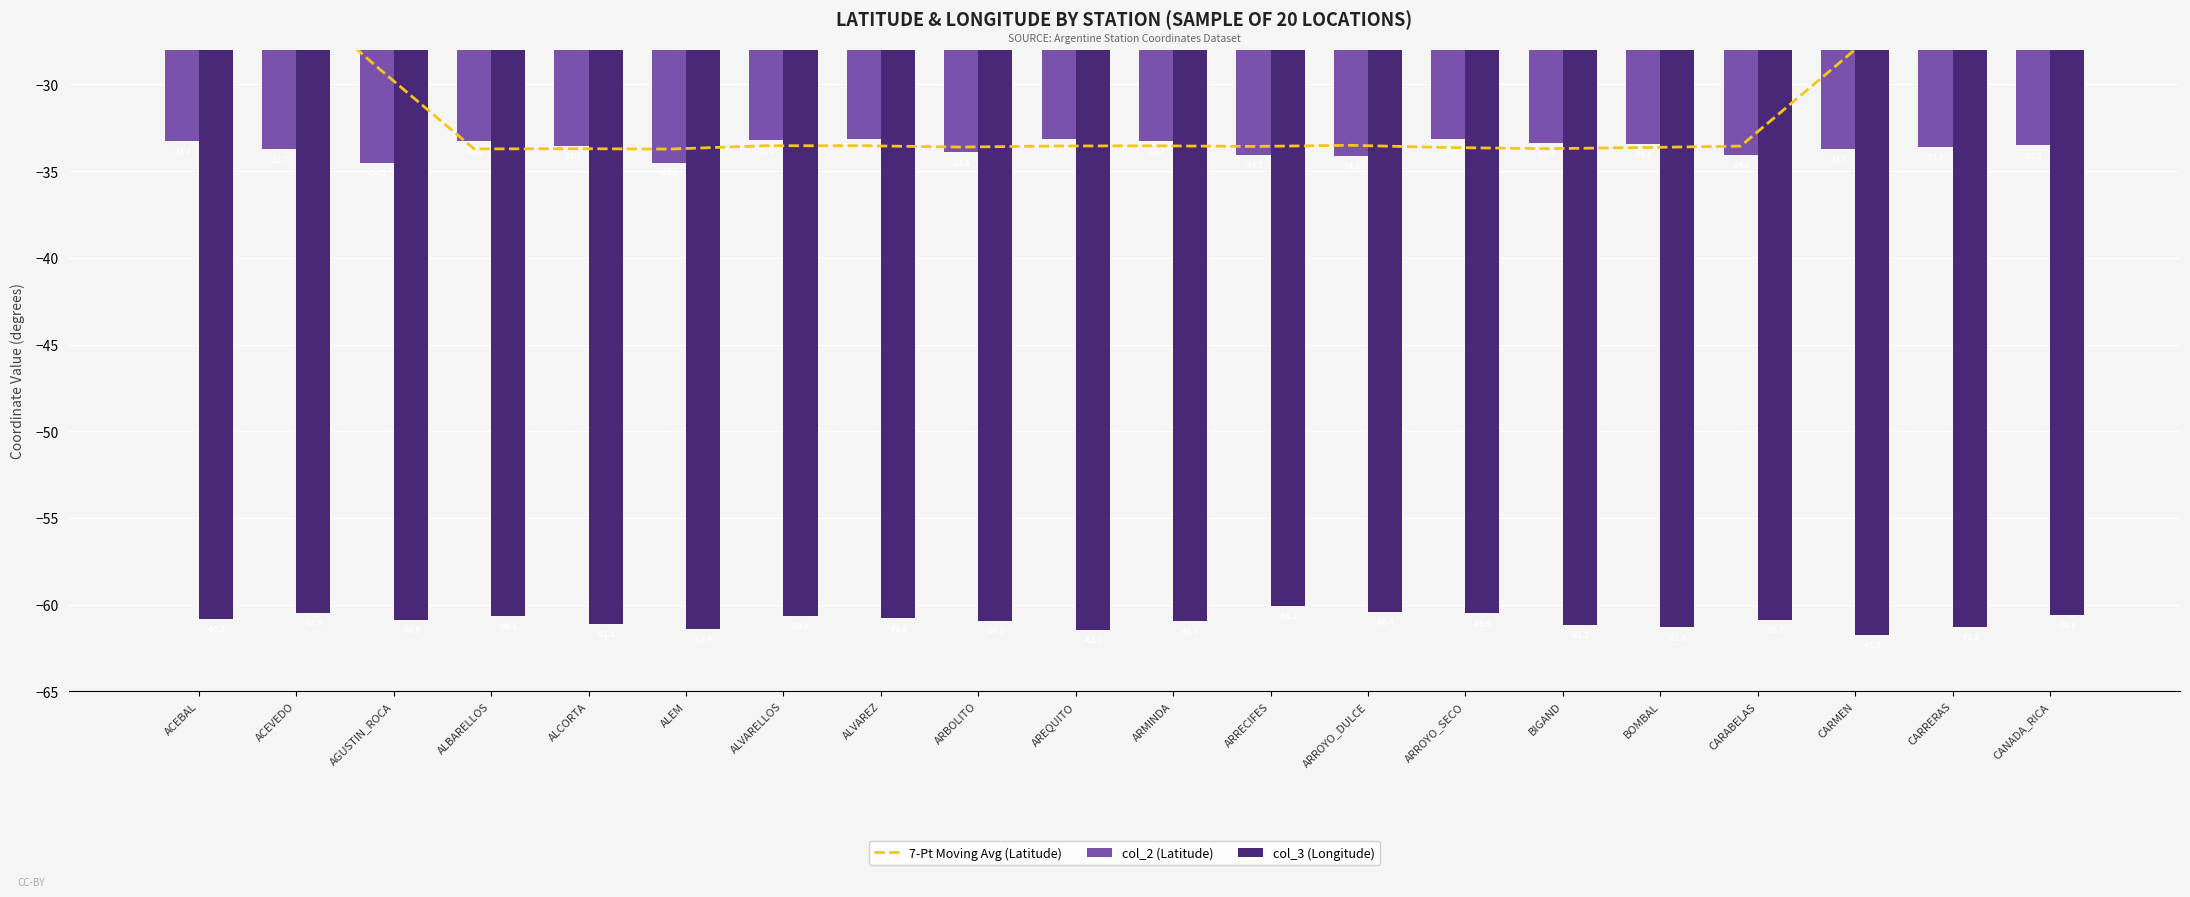

What is the label of the 6th bar from the right?

BIGAND